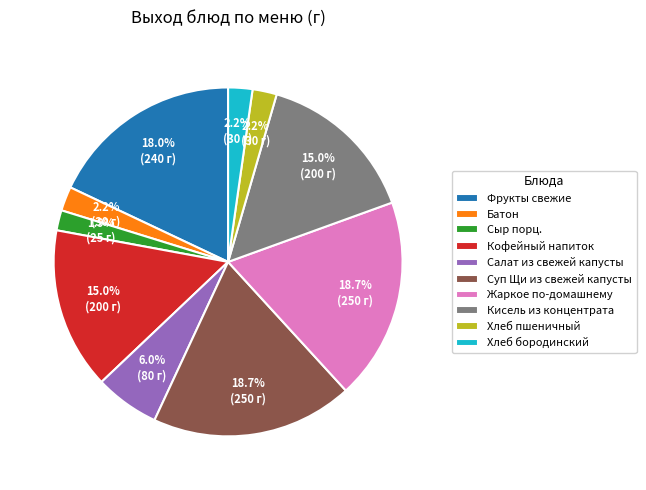

Does Кофейный напиток represent more than half of the total?

No